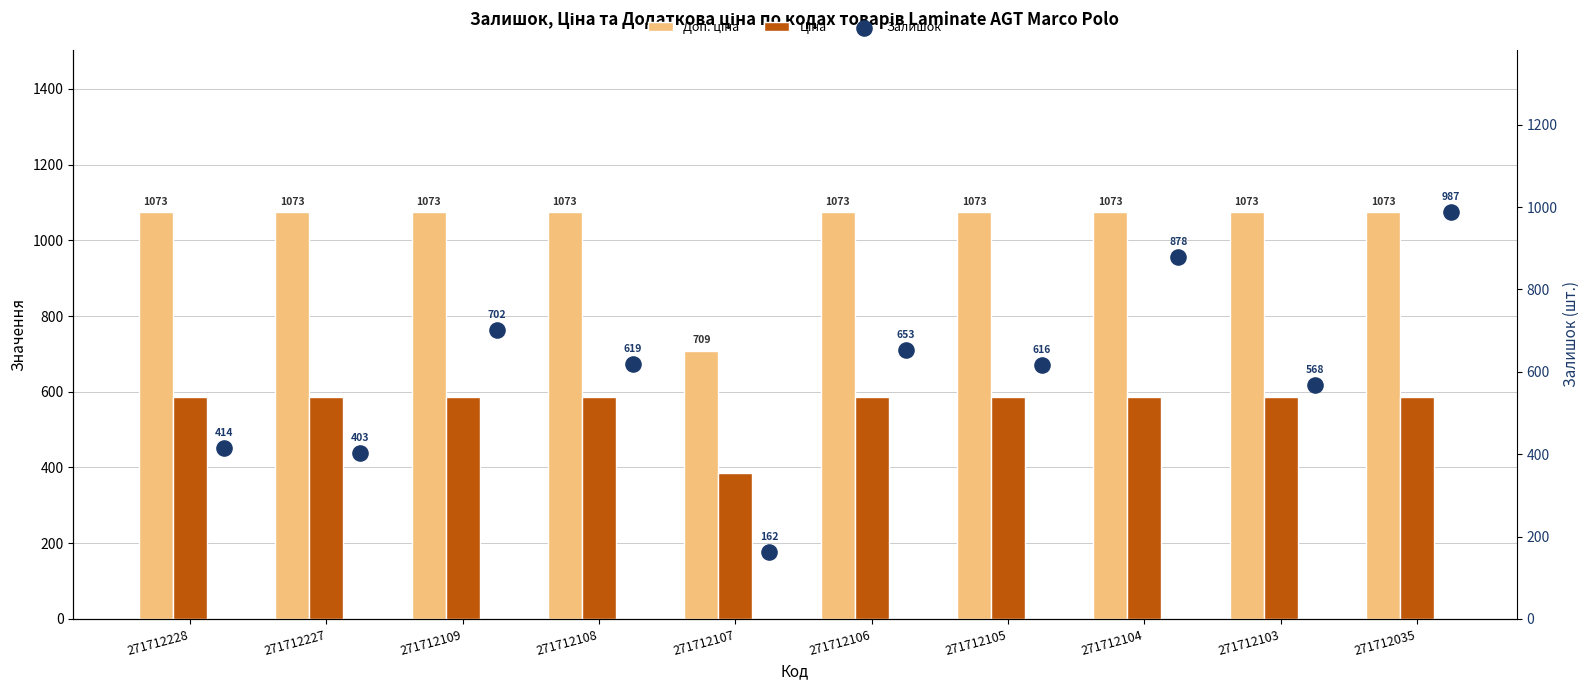

What are all the series names shown in the legend?

Доп. ціна, Ціна, Залишок